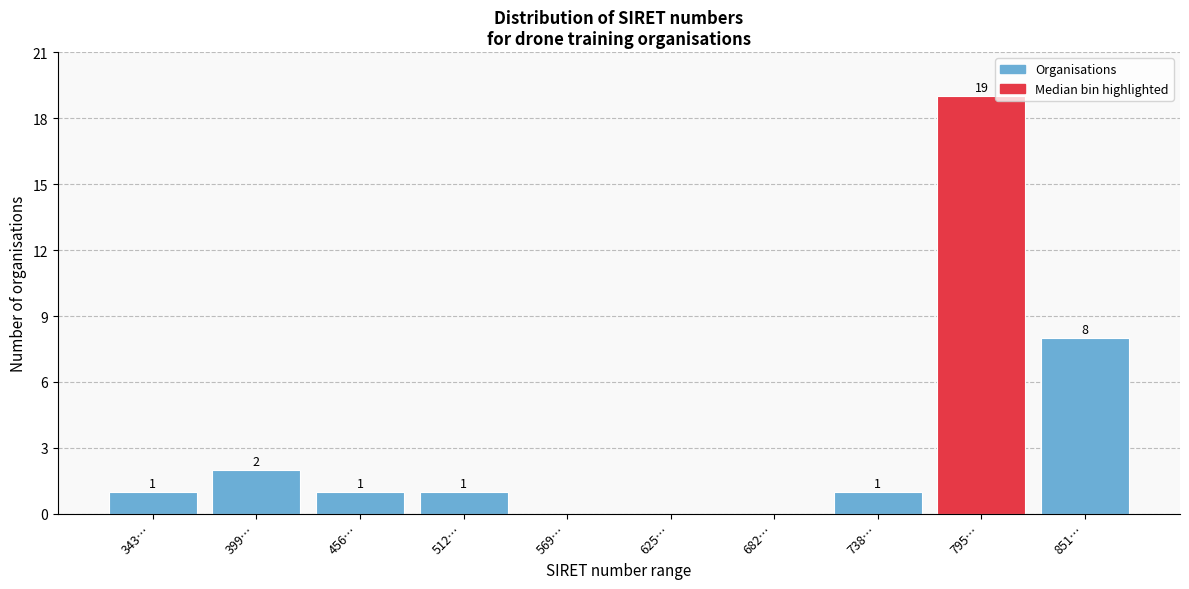

Reading right to left, what are all the values shown in this chart?

851…=8	795…=19	738…=1	682…=0	625…=0	569…=0	512…=1	456…=1	399…=2	343…=1